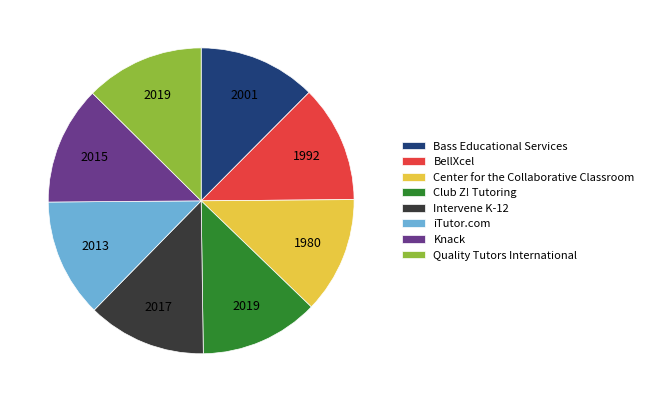

What is the ratio of the value at Knack to the value at iTutor.com?

1.0